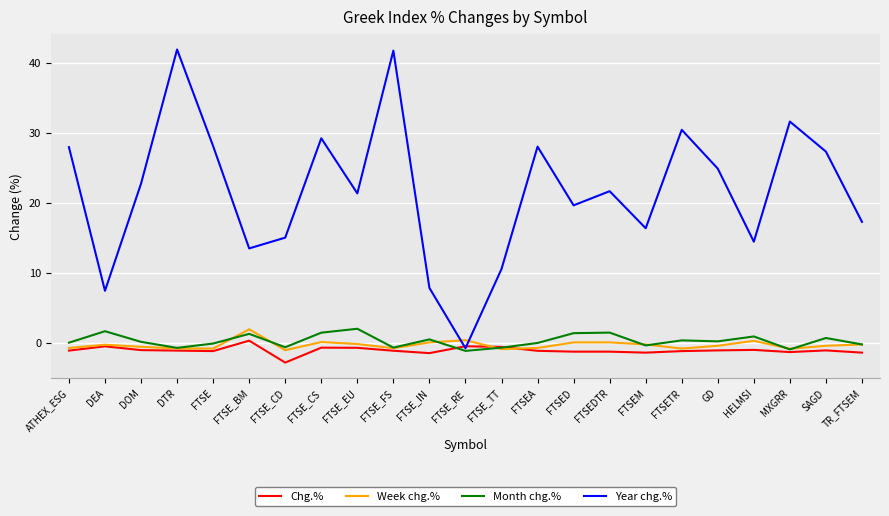

True or false: Week chg.% and Year chg.% intersect in this chart.

True